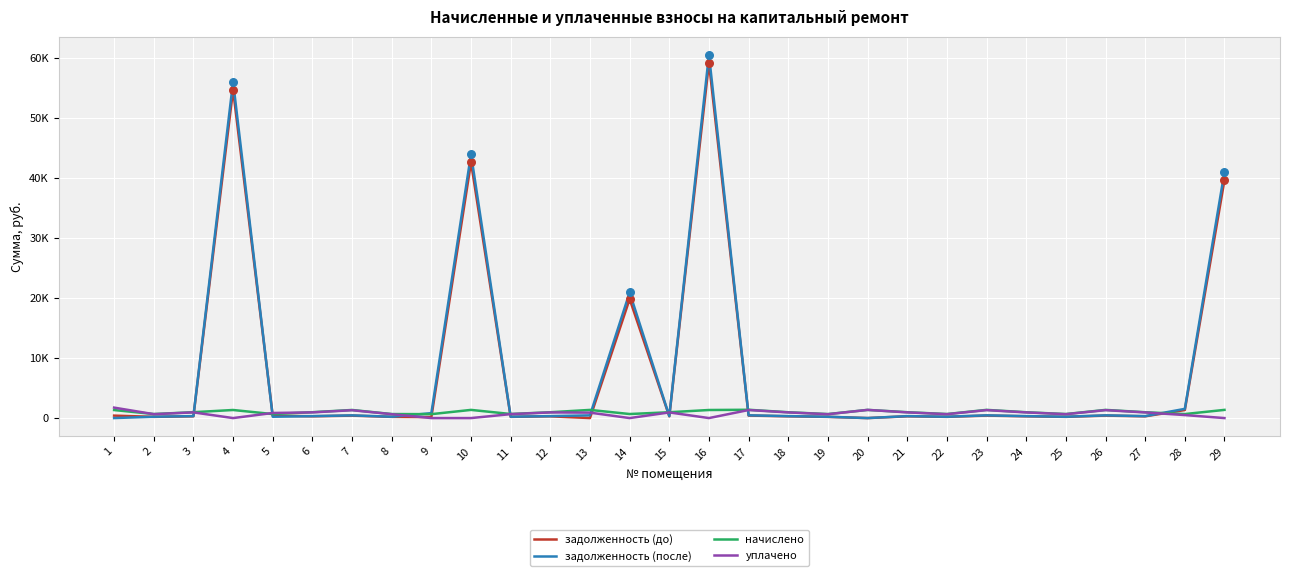

What is the total value across all series at 22?

1749.5